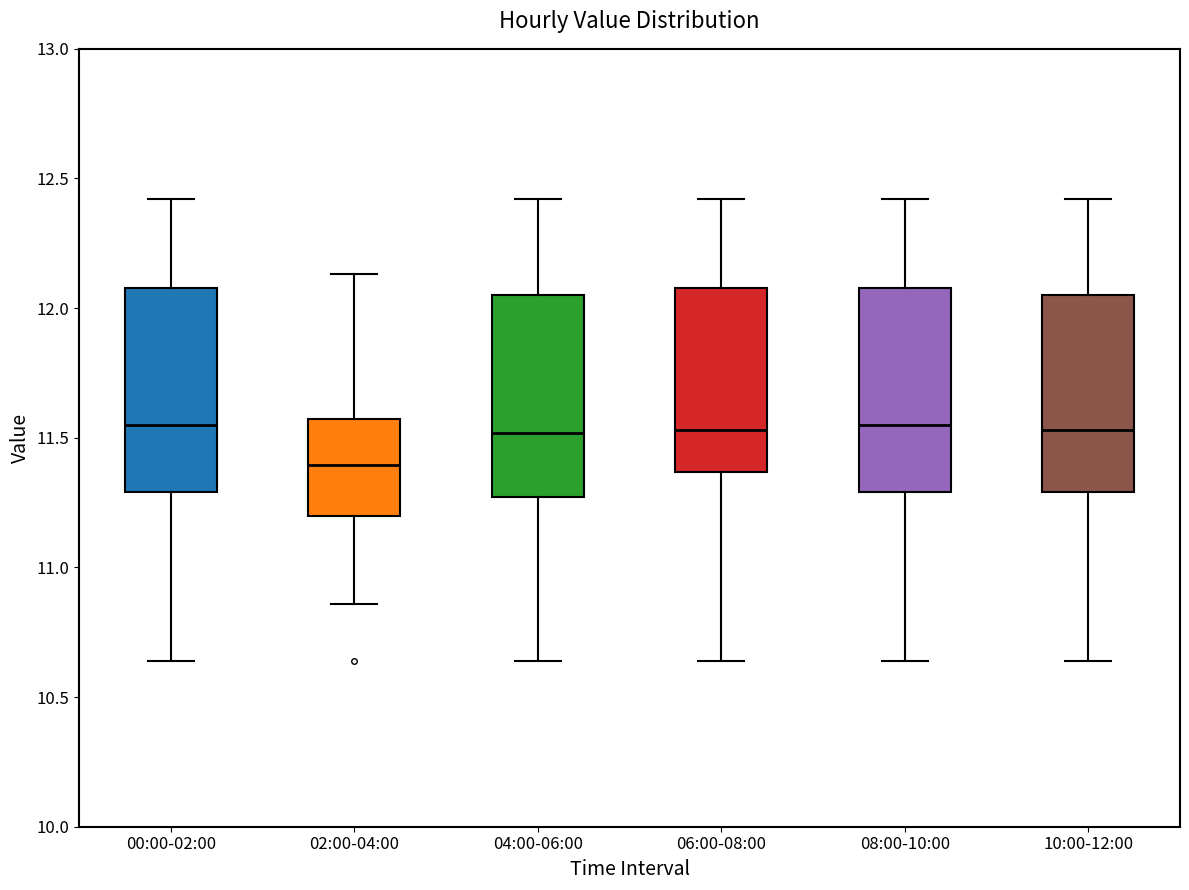

Which box has the lowest median line?

02:00-04:00